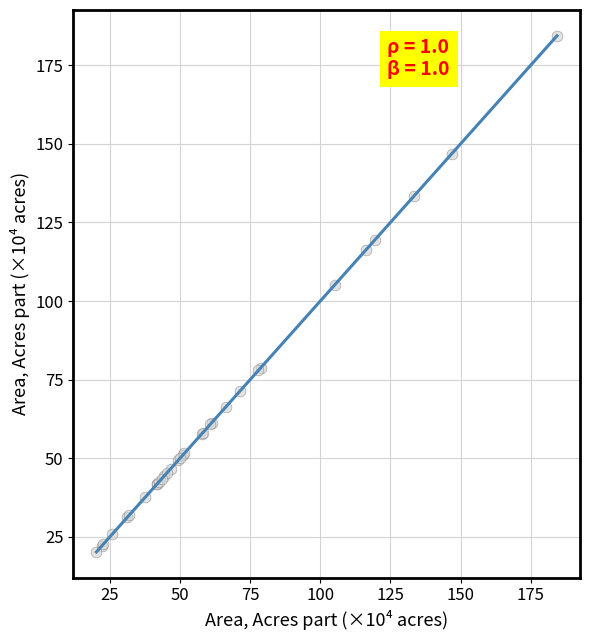

What Y value in the scatter plot is closest to 102?

105.1